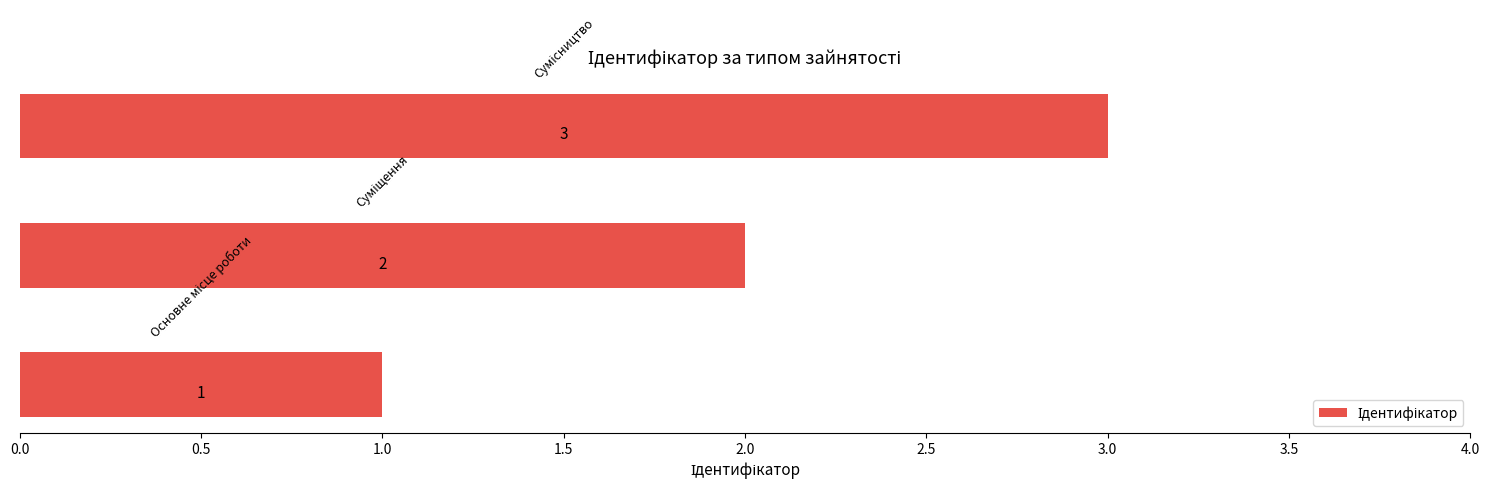

How many values are between 1 and 3?

3